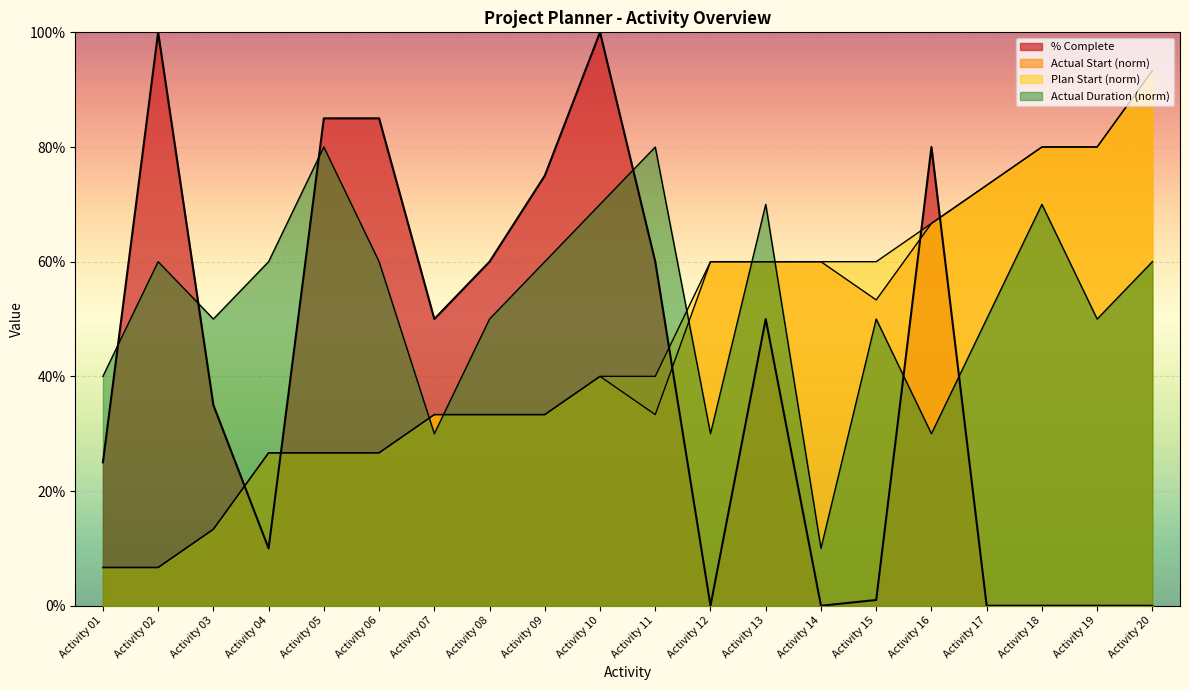

True or false: Actual Duration and % Complete intersect in this chart.

True